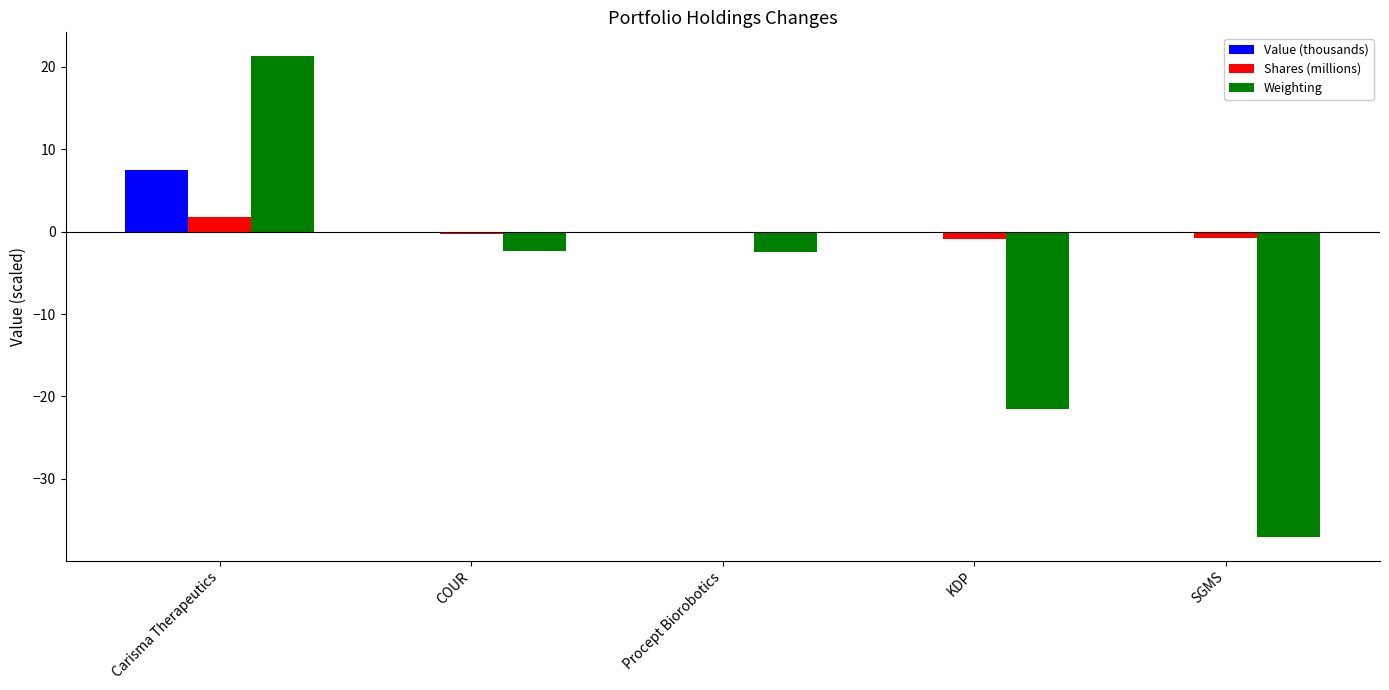

Is the value of Weighting at Procept Biorobotics greater than the value of Value (thousands) at Procept Biorobotics?

No